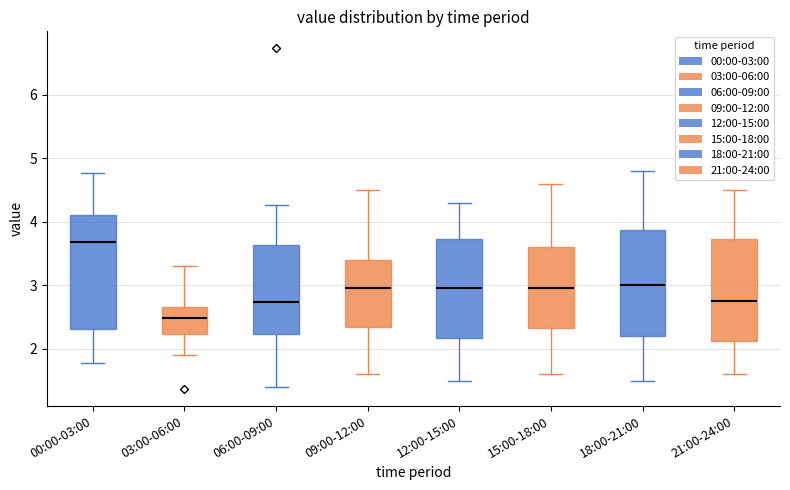

Which box's median line is the highest?

00:00-03:00